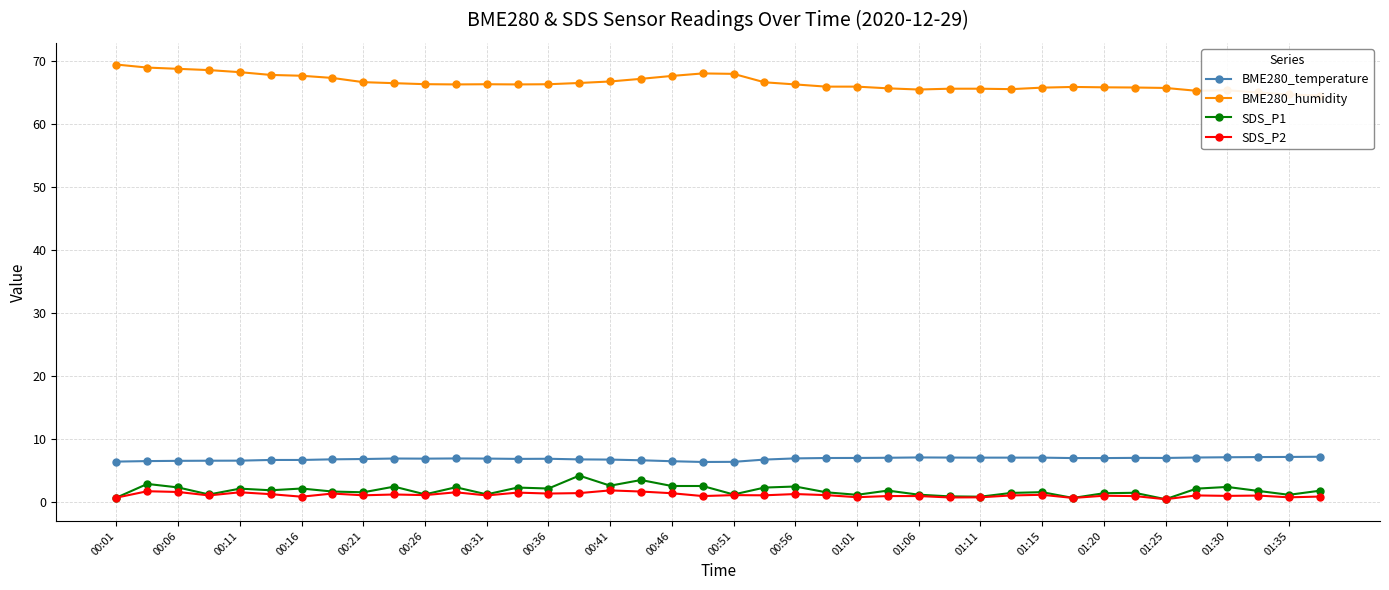

Which series has the largest range (max minus min)?

BME280_humidity